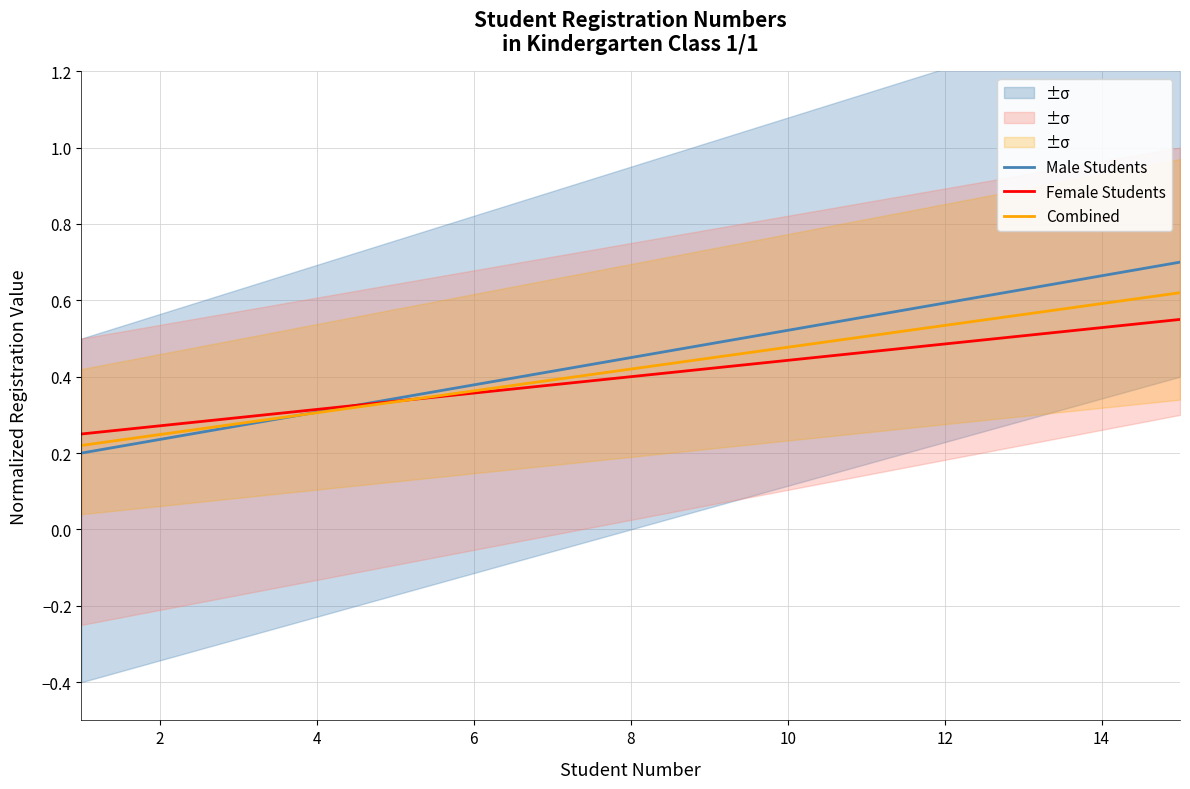

Count the number of categories in the chart.

15